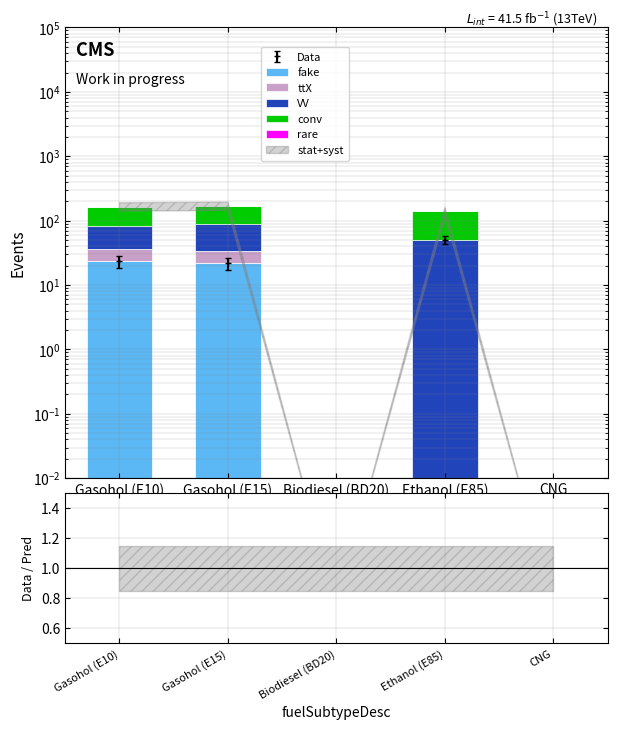

Which series reaches the maximum Y coordinate?

conv